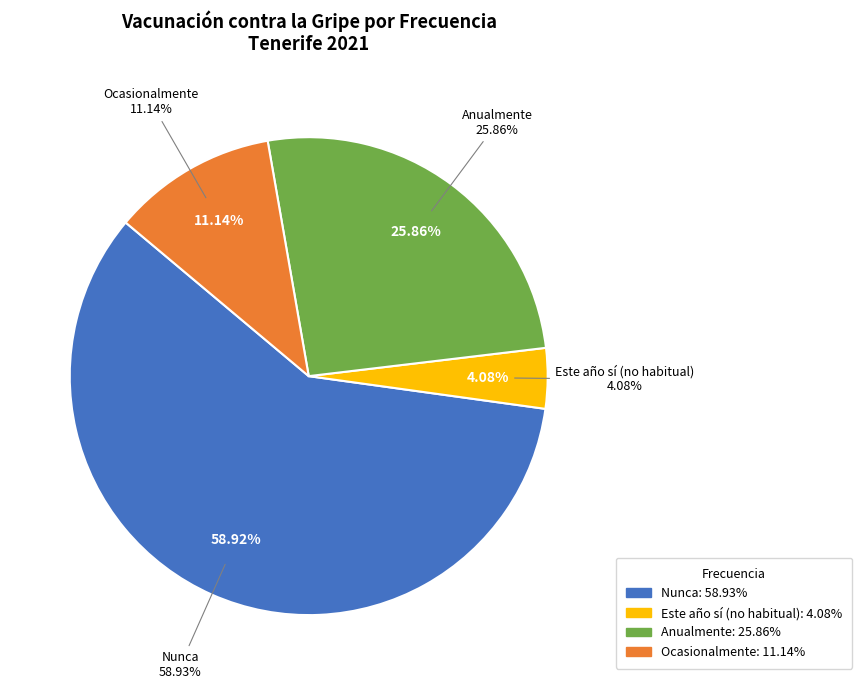

How many slices are in this pie chart?

3